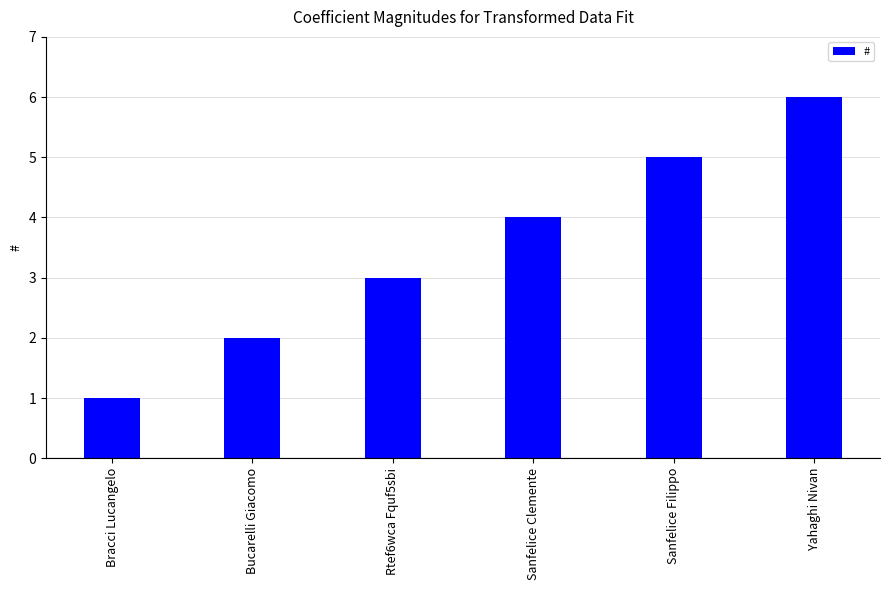

Rank the categories by value from lowest to highest.

Bracci Lucangelo, Bucarelli Giacomo, Rtef6wca Fquf5sbi, Sanfelice Clemente, Sanfelice Filippo, Yahaghi Nivan